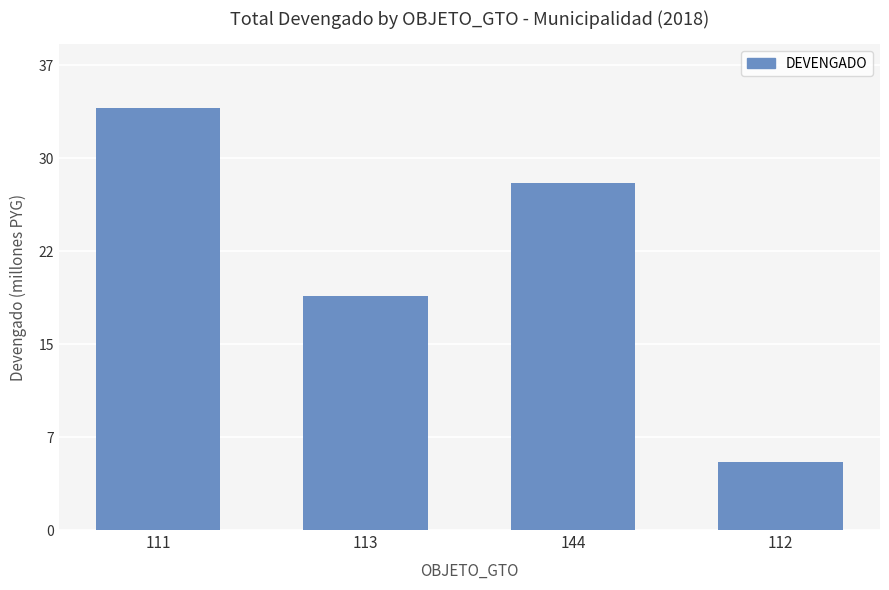

Are the bars horizontal?

No